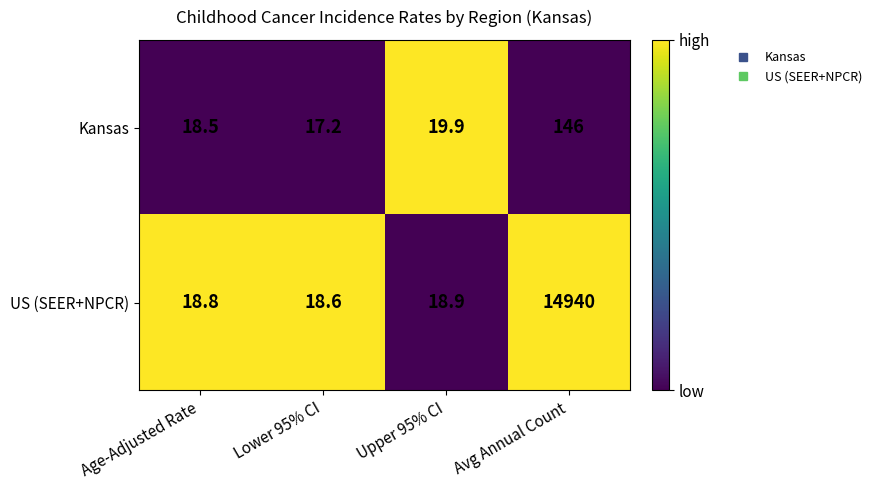

What is the difference between the highest and lowest values at Age-Adjusted Rate?

0.3